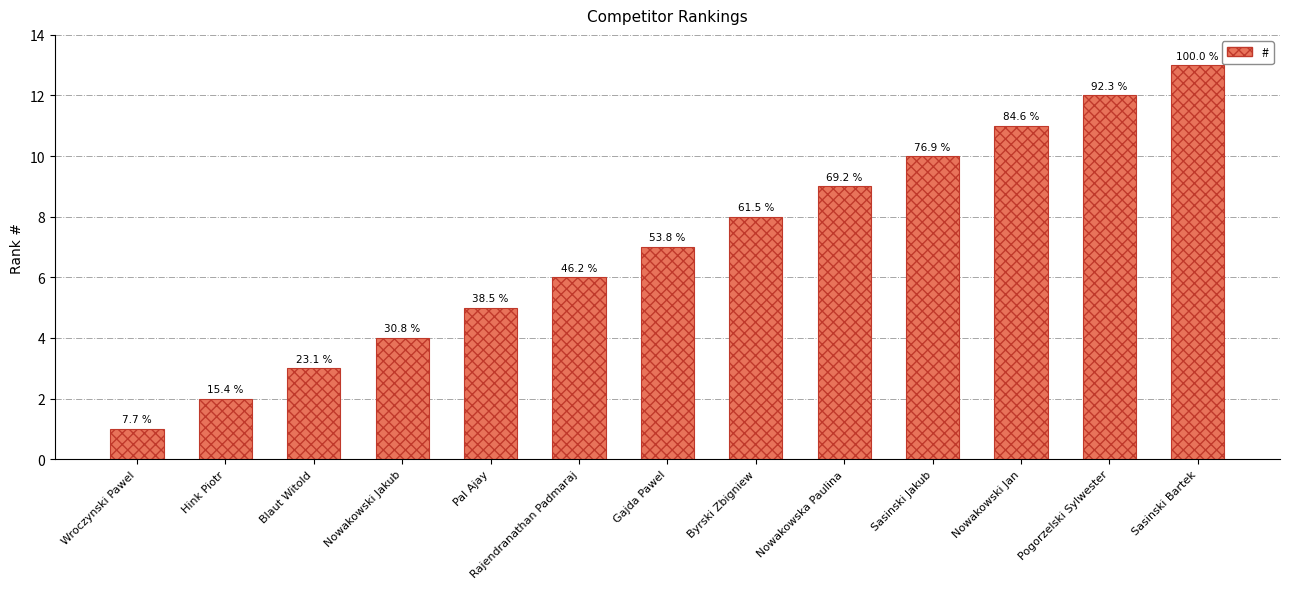

Are the bars horizontal?

No